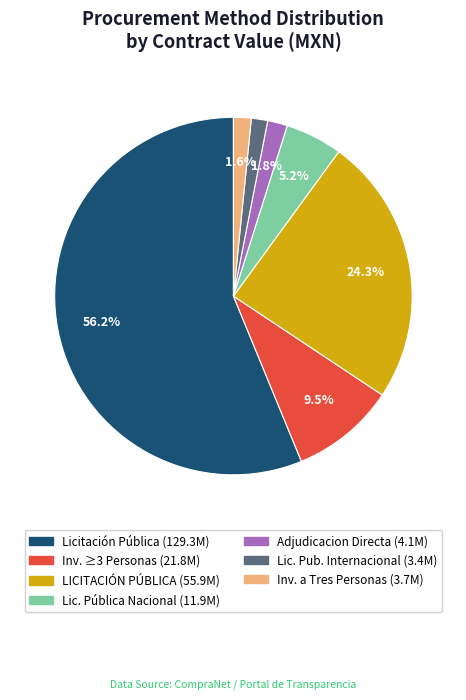

Is there any slice that represents more than half of the pie?

Yes